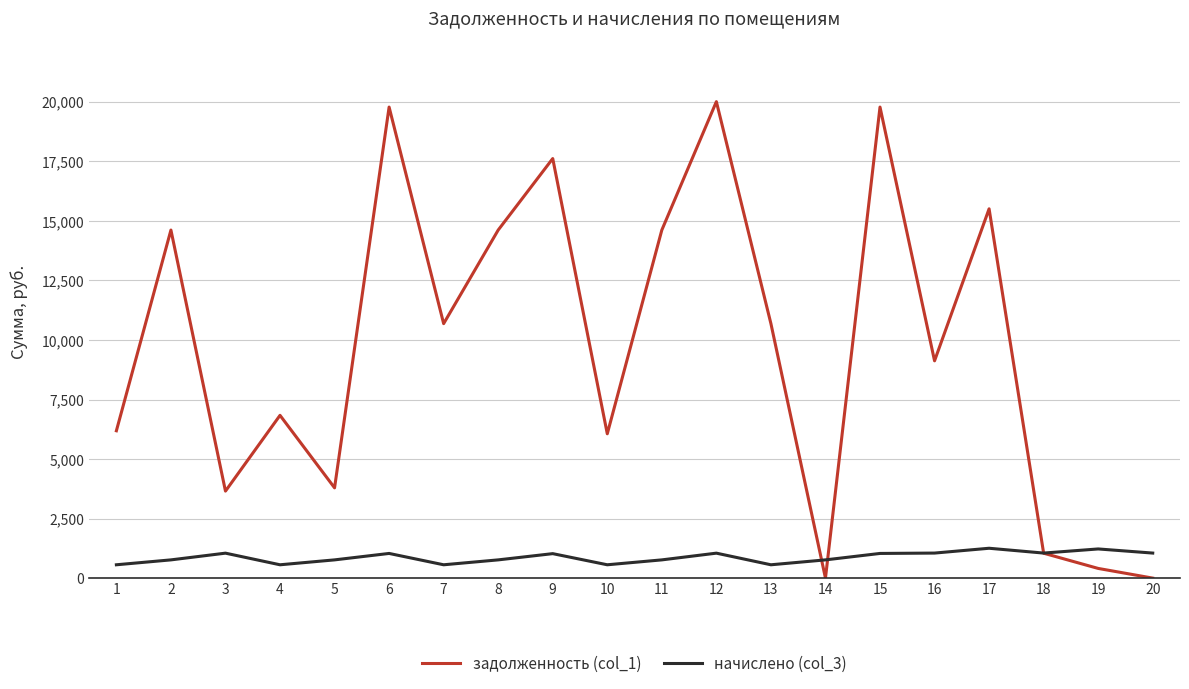

Is the value of задолженность (col_1) at 4 greater than the value of начислено (col_3) at 18?

Yes